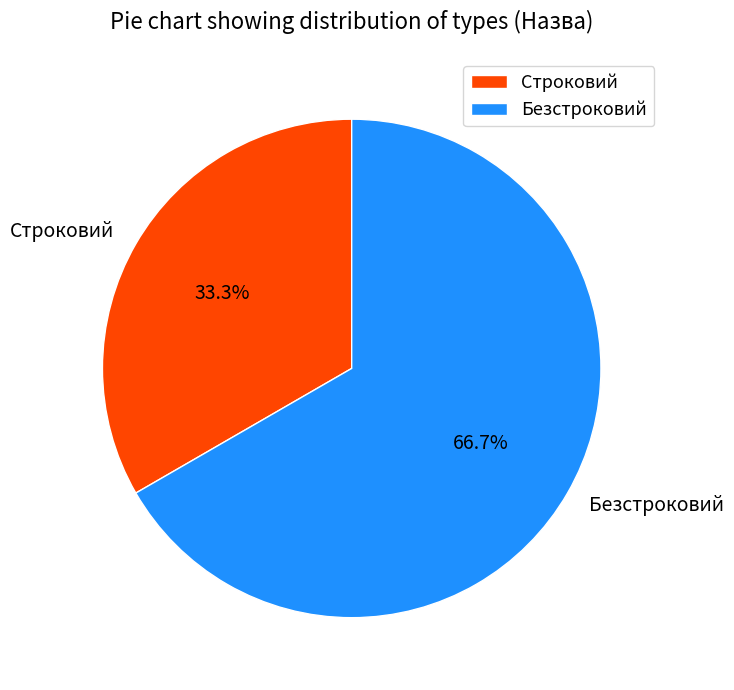

True or false: Строковий accounts for 48% of the total.

False